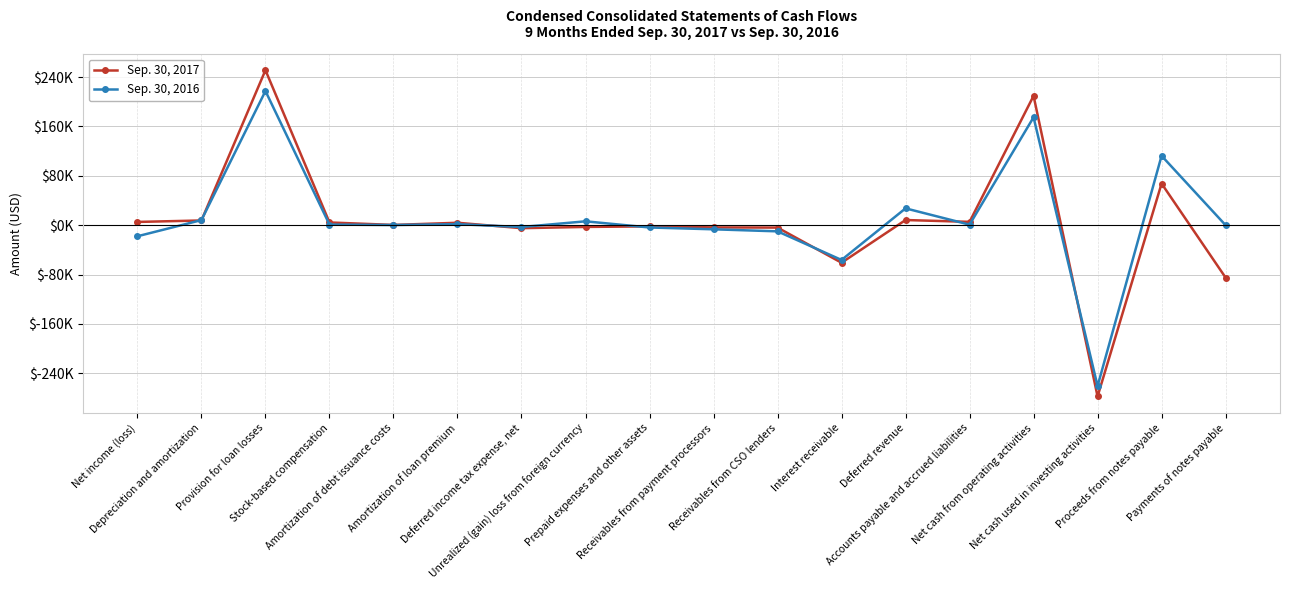

Is this an area chart (filled region under the line)?

No